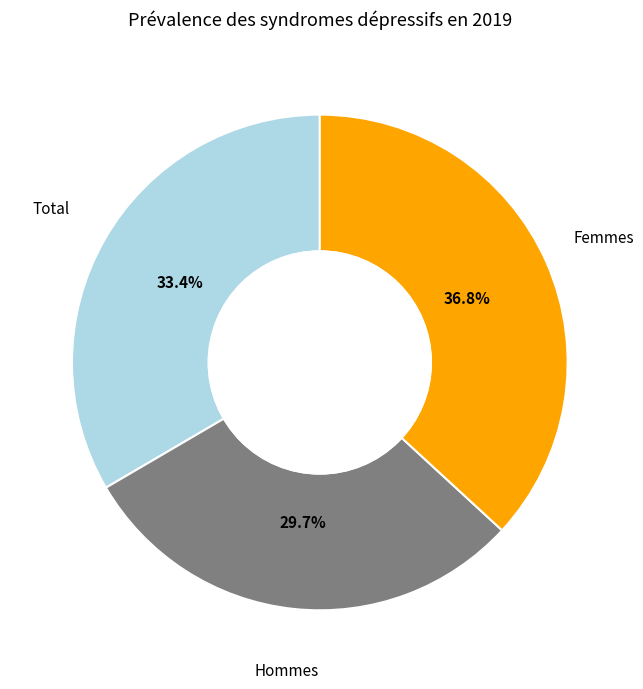

To the nearest percent, what is the difference between the largest and smallest slice percentages?

7%